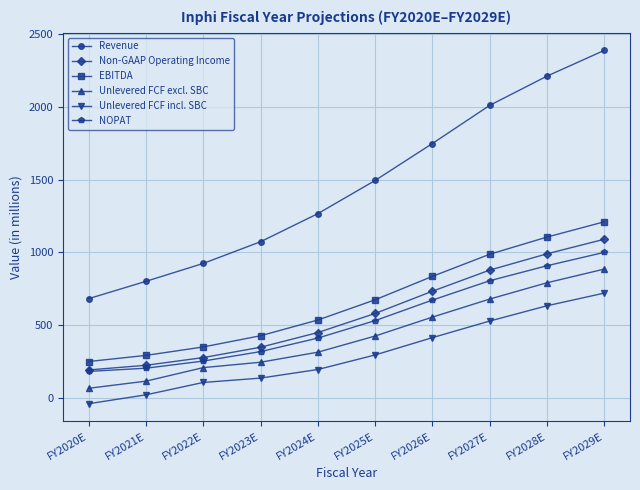

At which label does EBITDA reach its peak?

FY2029E